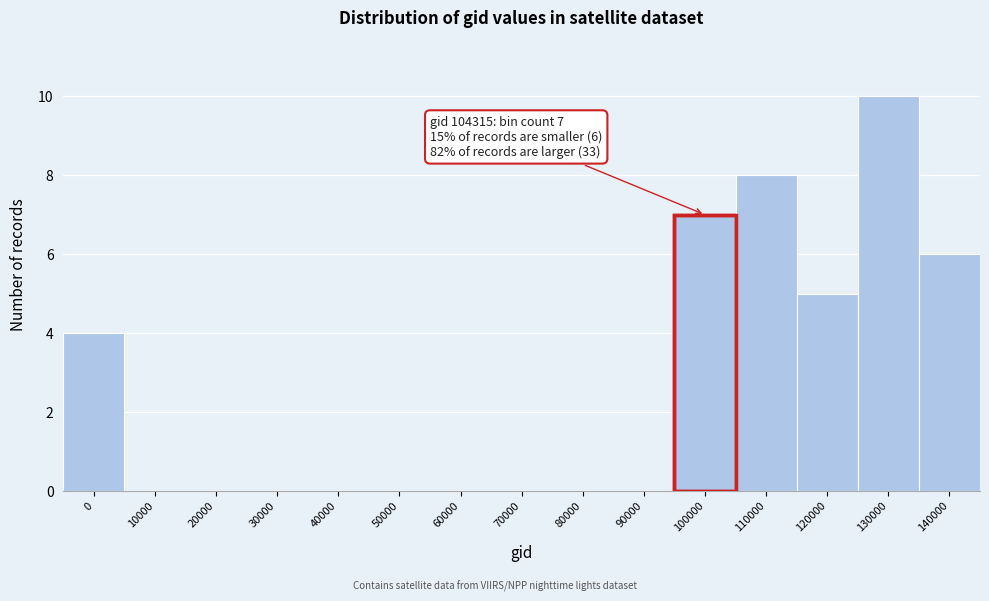

Reading left to right, what are all the values shown in this chart?

0=4	10000=0	20000=0	30000=0	40000=0	50000=0	60000=0	70000=0	80000=0	90000=0	100000=7	110000=8	120000=5	130000=10	140000=6